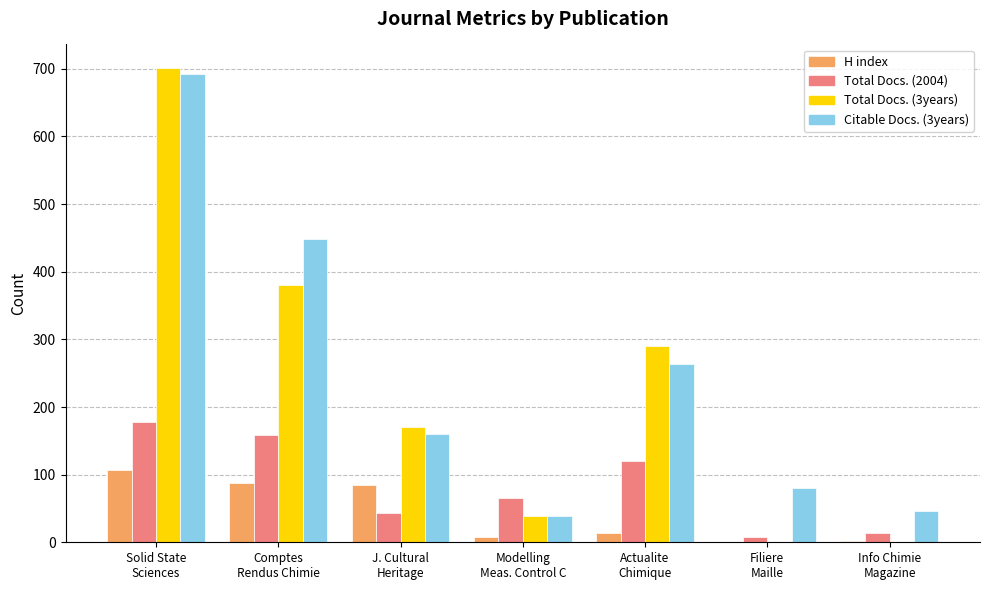

What is the sum of all Total Docs. (2004) values?

587